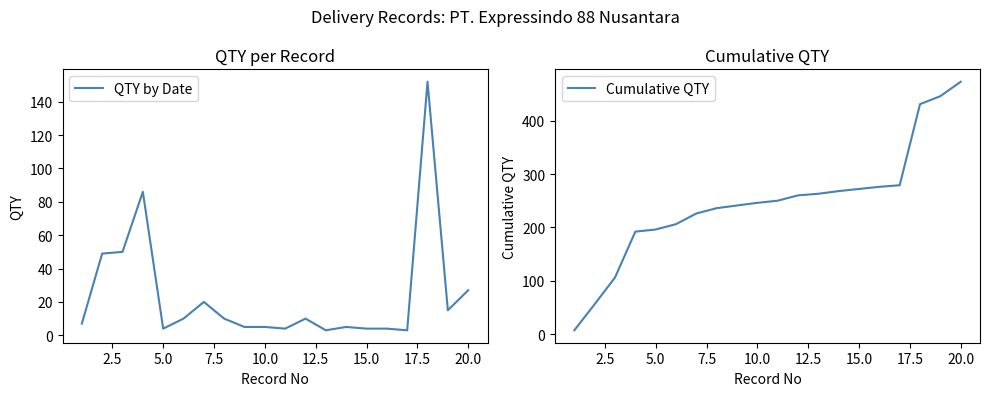

In QTY by Date, how many points are higher than both neighbors (excluding endpoints)?

5